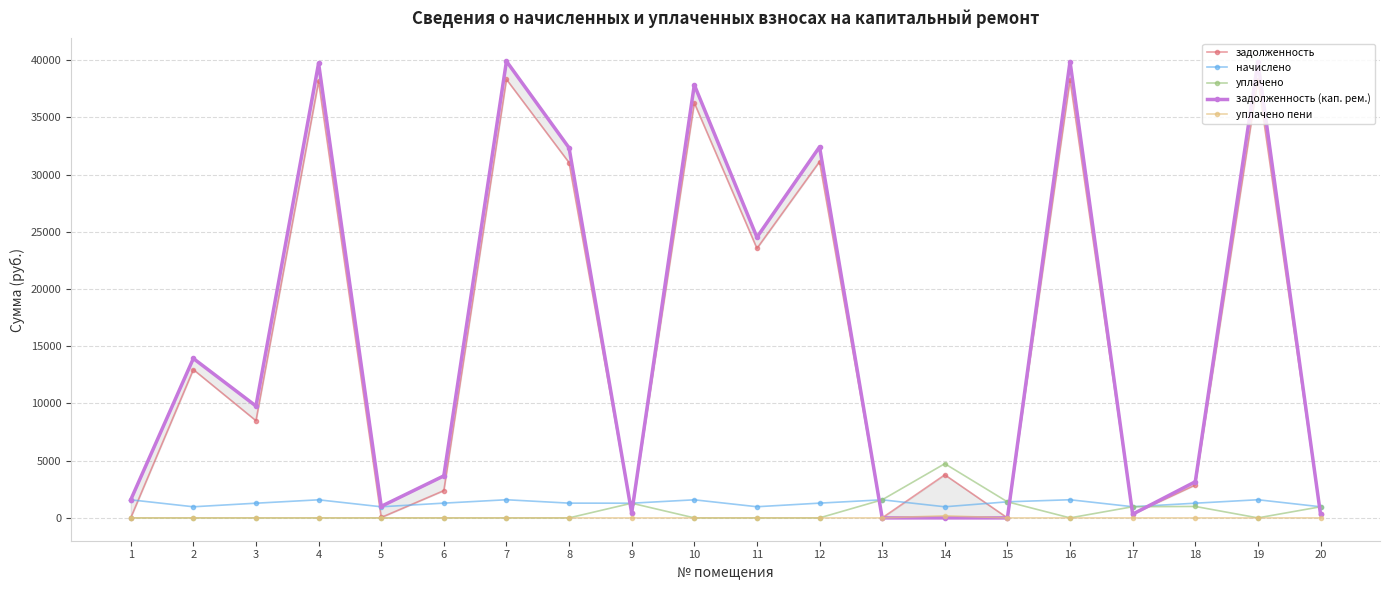

In задолженность (кап. рем.), how many points are higher than both neighbors (excluding endpoints)?

8